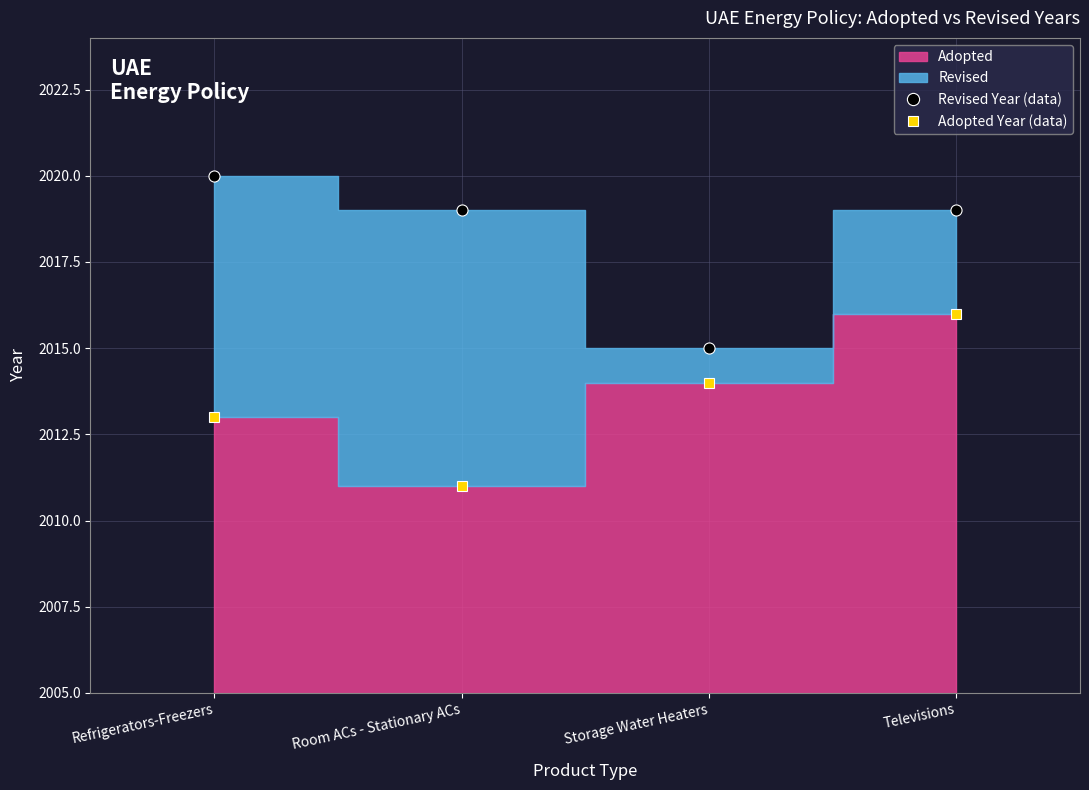

What is the sum of the Adopted Year (data) values at Televisions and Refrigerators-Freezers?

4029